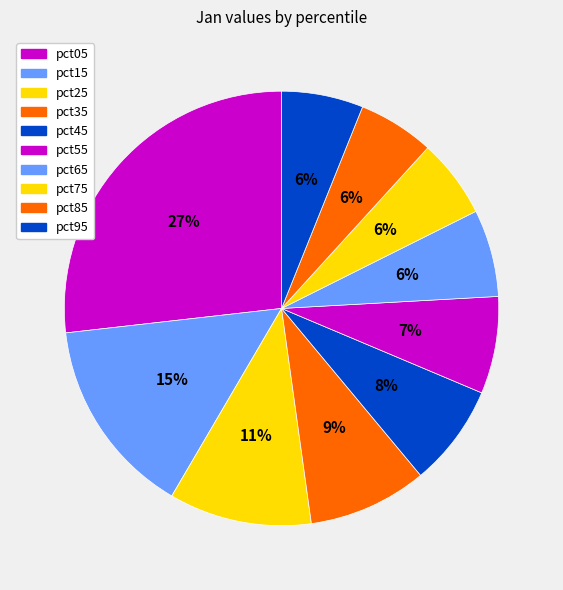

Is there a majority slice in this chart?

No